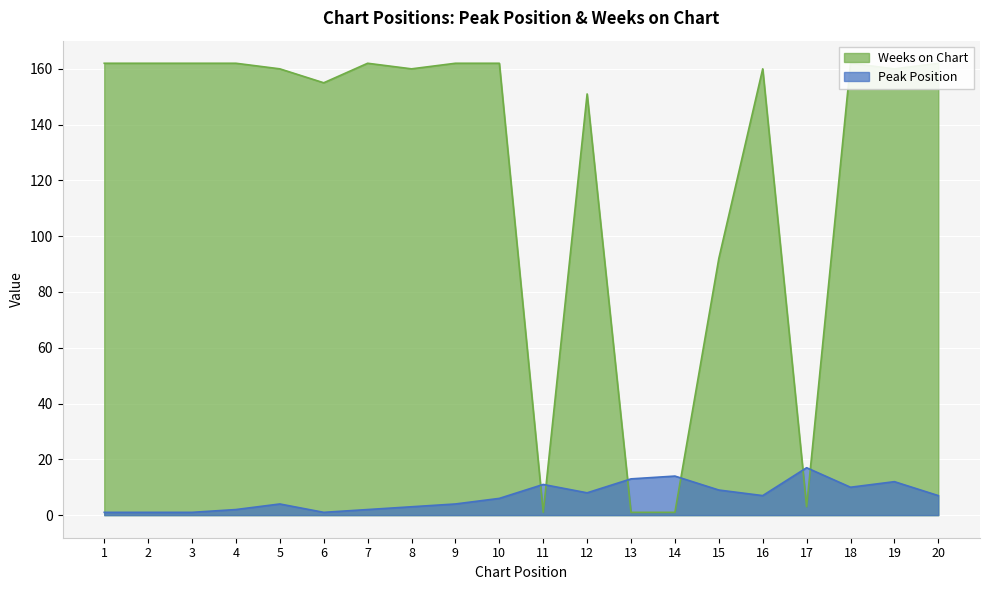

The value of Peak Position at 19 is 18. True or false?

False